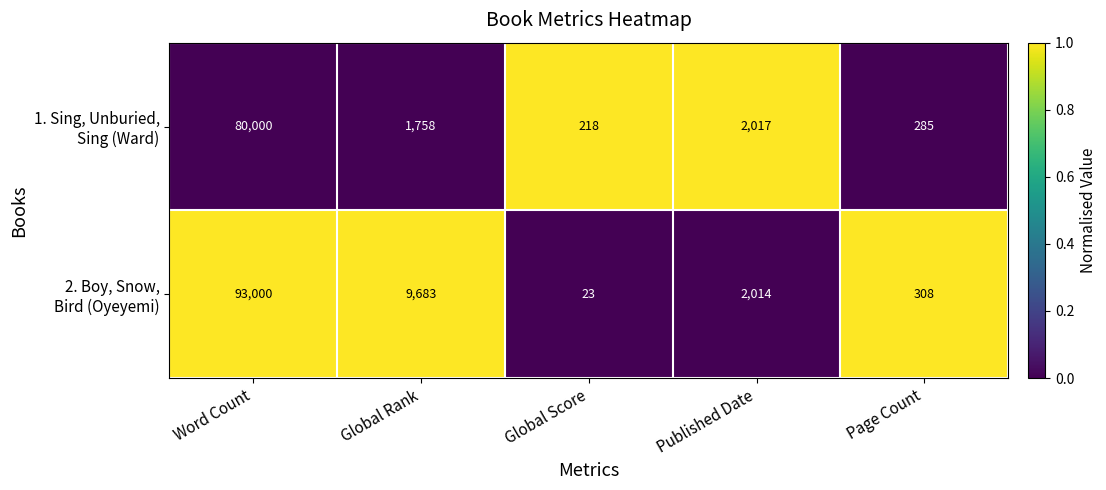

How many data points does each series have?

5